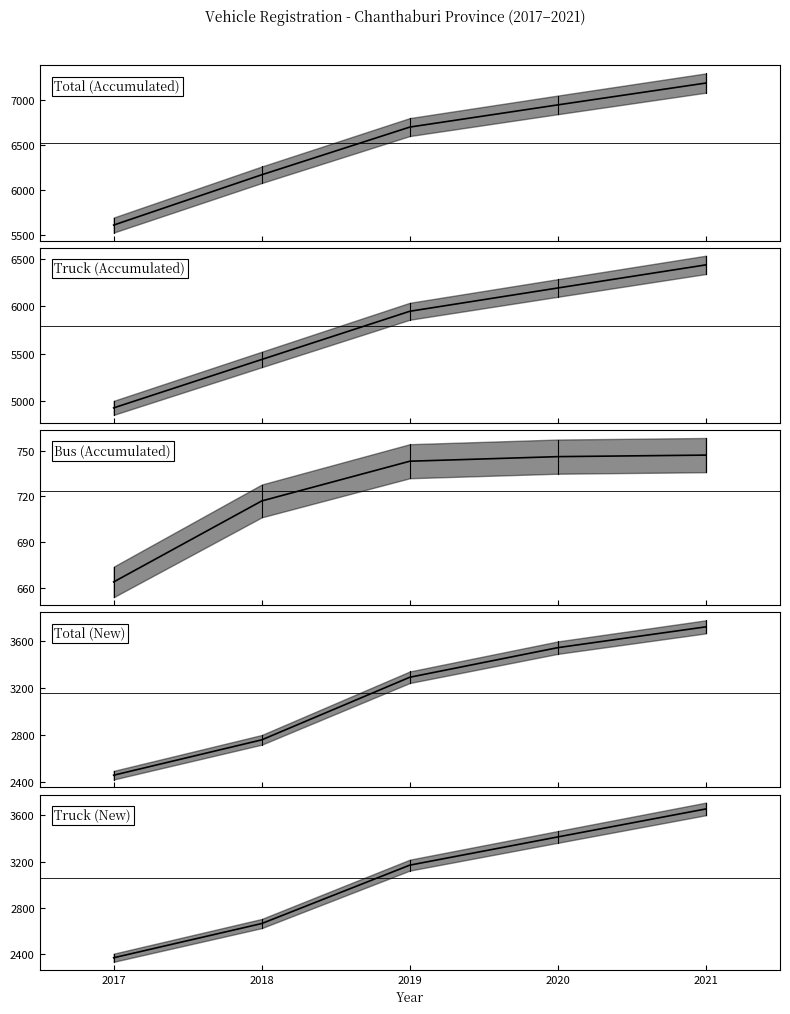

True or false: Bus (Accumulated) (line) has a value of 746 at 2020.

True